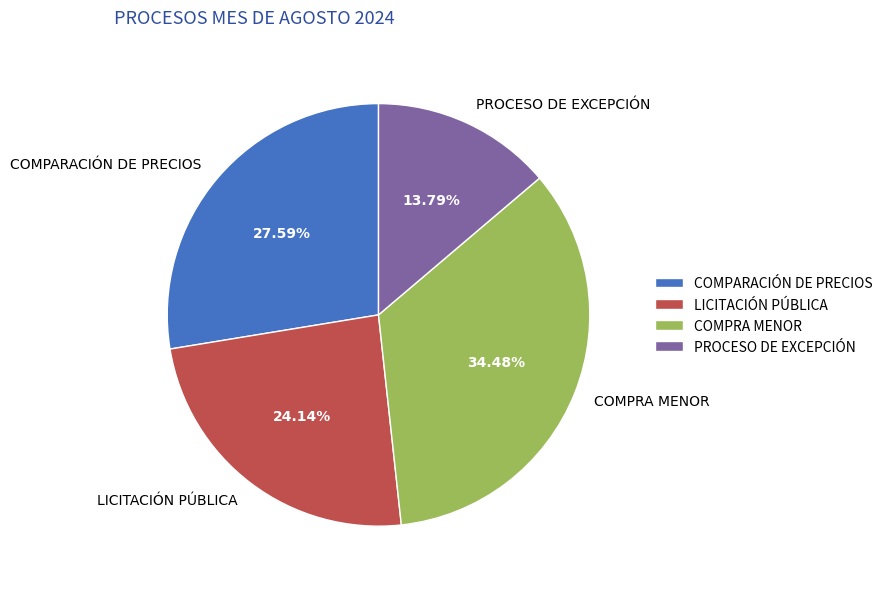

Approximately how many times larger is the value at LICITACIÓN PÚBLICA compared to COMPARACIÓN DE PRECIOS?

0.9